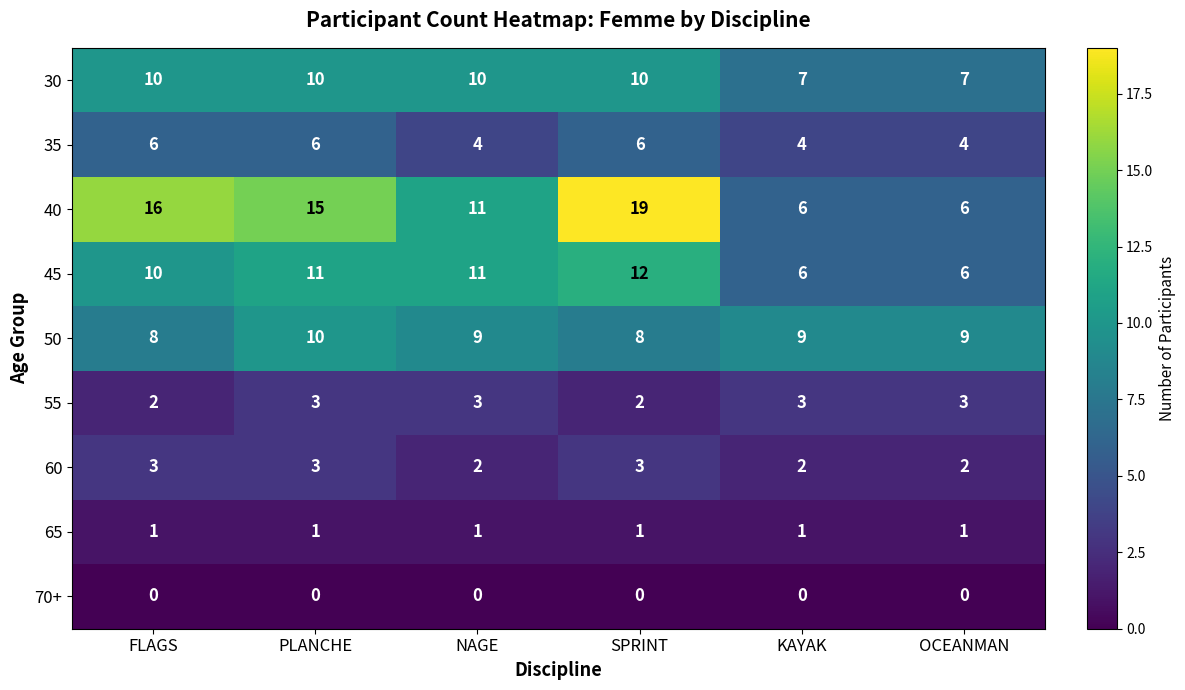

Is it true that 50 equals 9 at KAYAK?

True